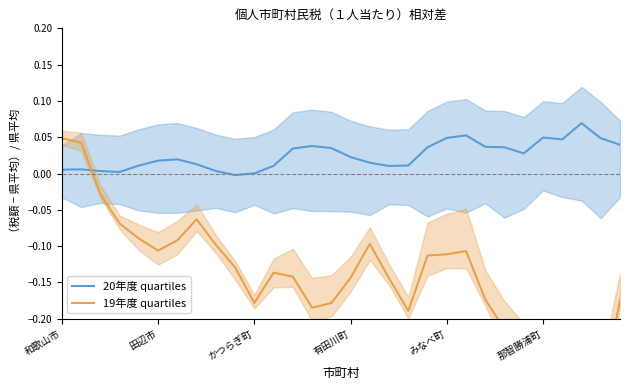

The value of 20年度 line at 田辺市 is 0.0. True or false?

True